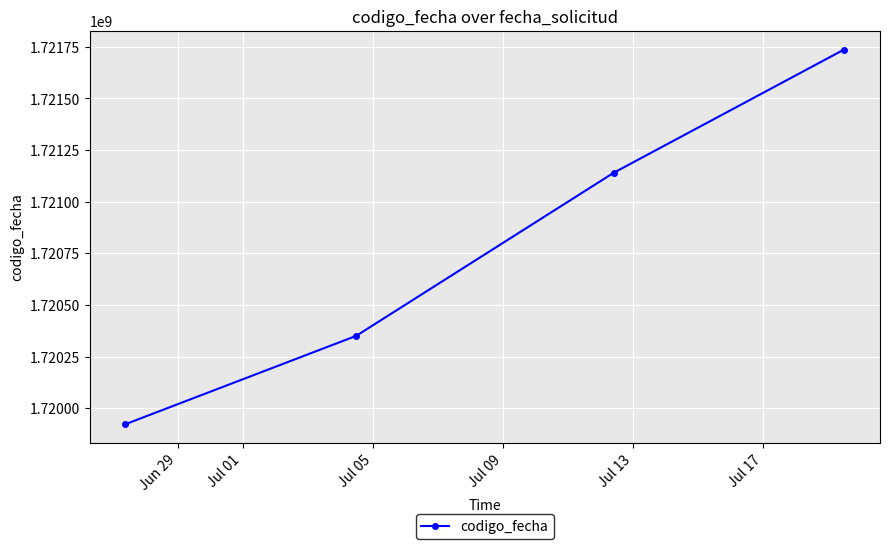

What is the value of the 3rd point from the left?

1721140342